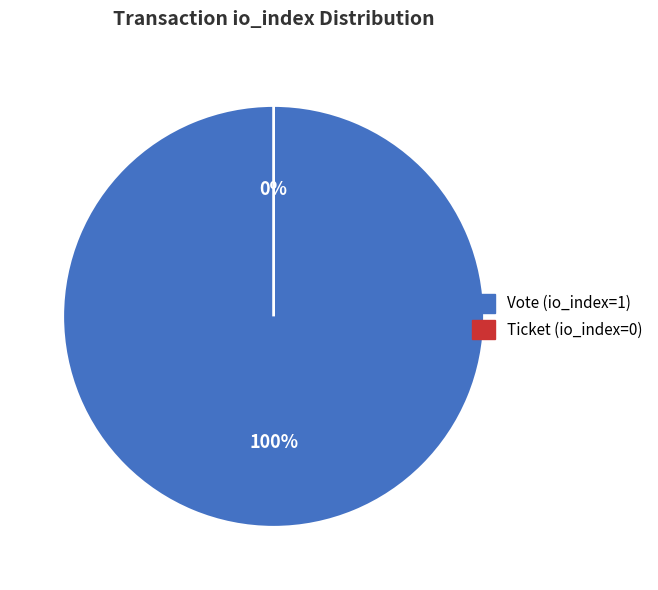

The Ticket (io_index=0) slice represents 0% of the pie. True or false?

True